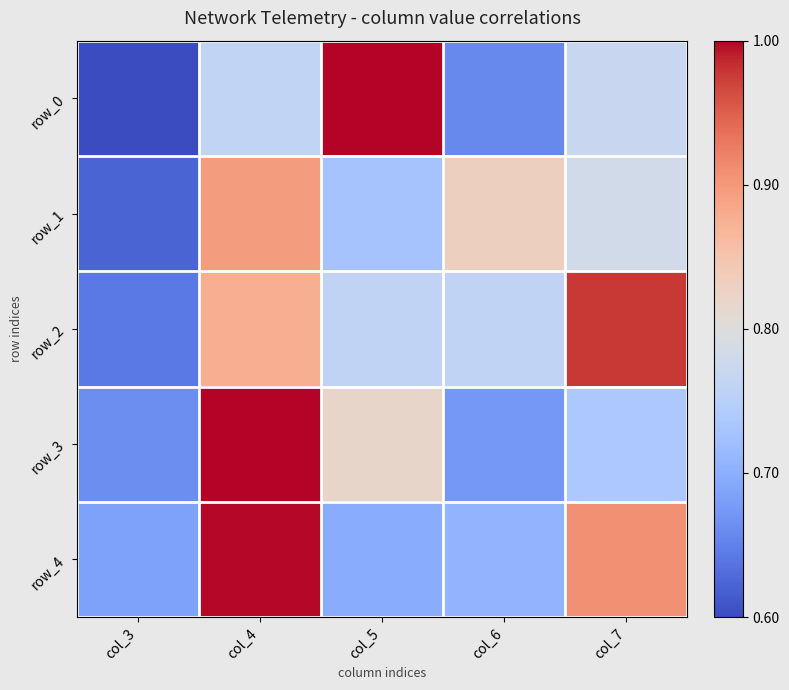

Is the value of row_1 at col_5 greater than the value of row_2 at col_5?

No